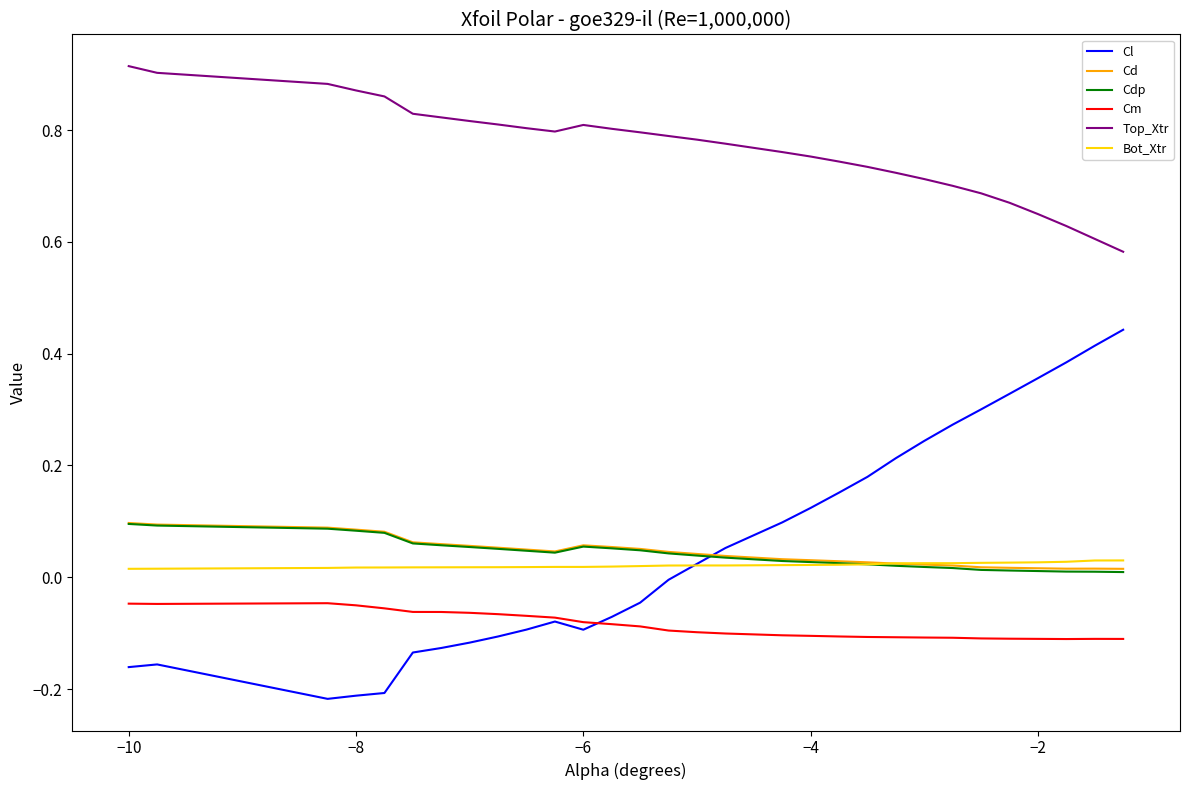

Which series has the largest total across all categories?

Top_Xtr